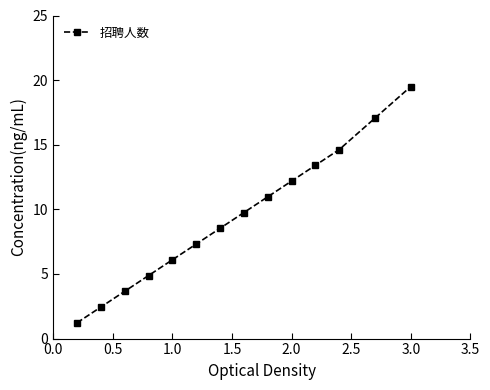

How many lines are shown in the chart?

1